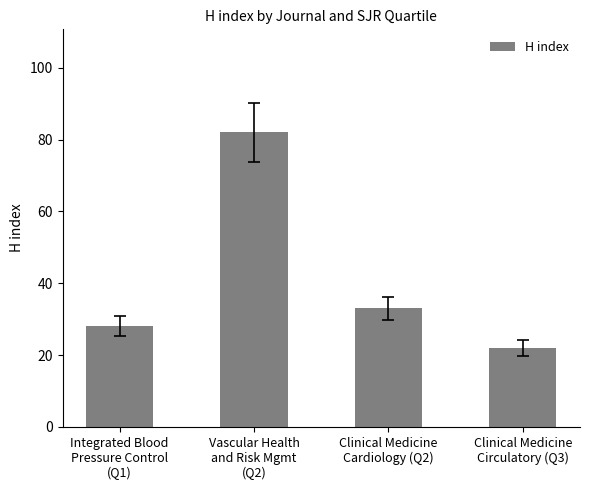

List the labels in order of value, smallest first.

Clinical Medicine
Circulatory (Q3), Integrated Blood
Pressure Control
(Q1), Clinical Medicine
Cardiology (Q2), Vascular Health
and Risk Mgmt
(Q2)